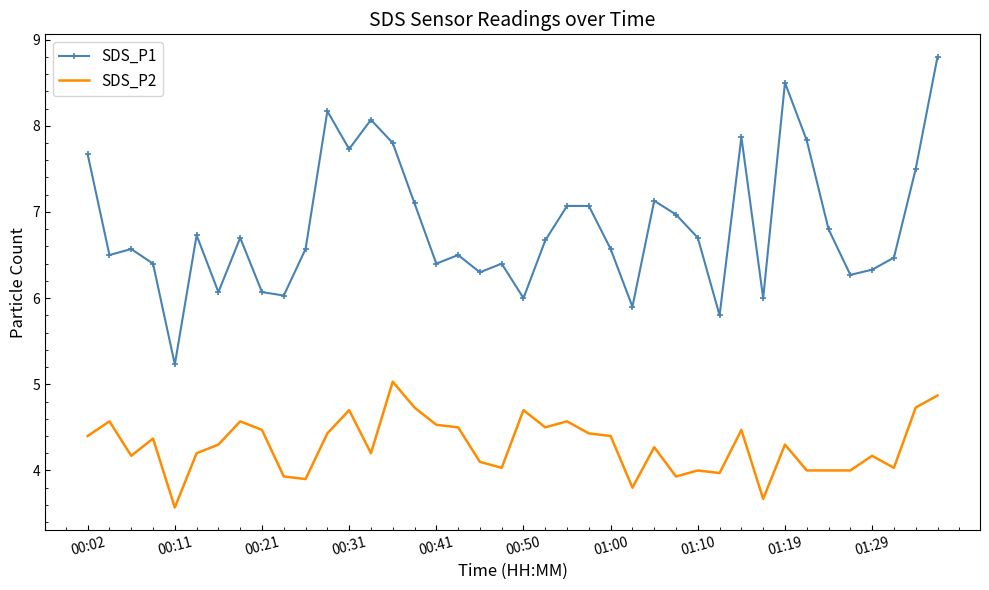

List the series in order of their peak value, lowest first.

SDS_P2, SDS_P1